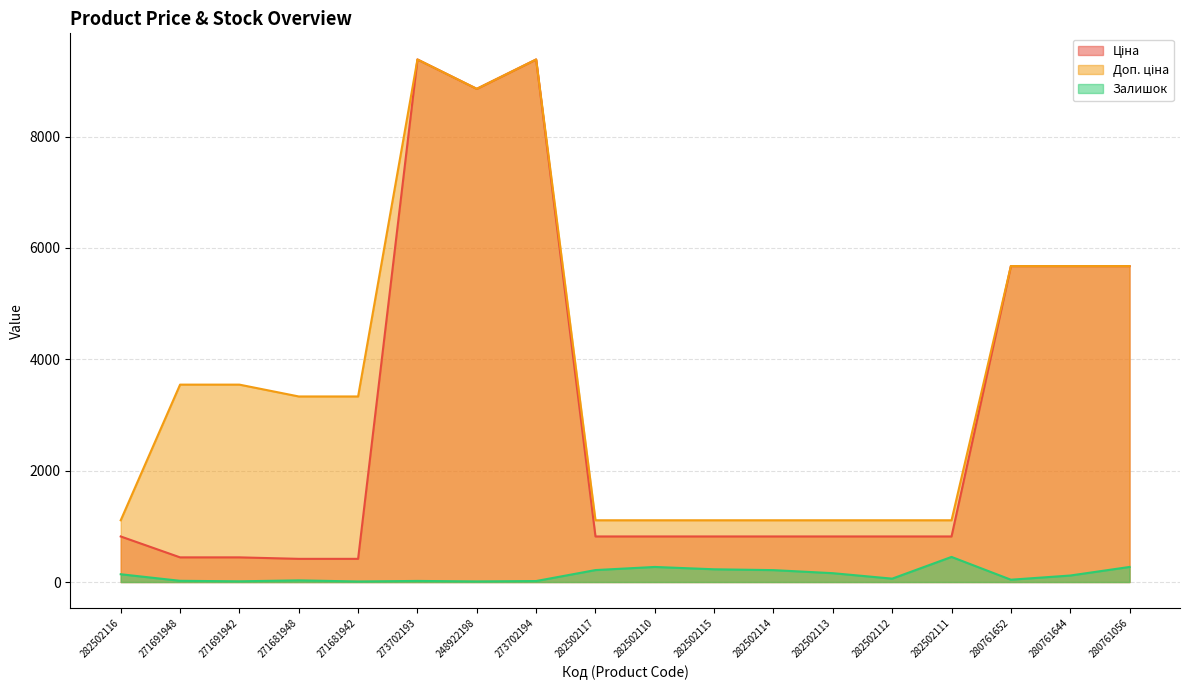

Between 282502116 and 282502117, which is larger?

282502116